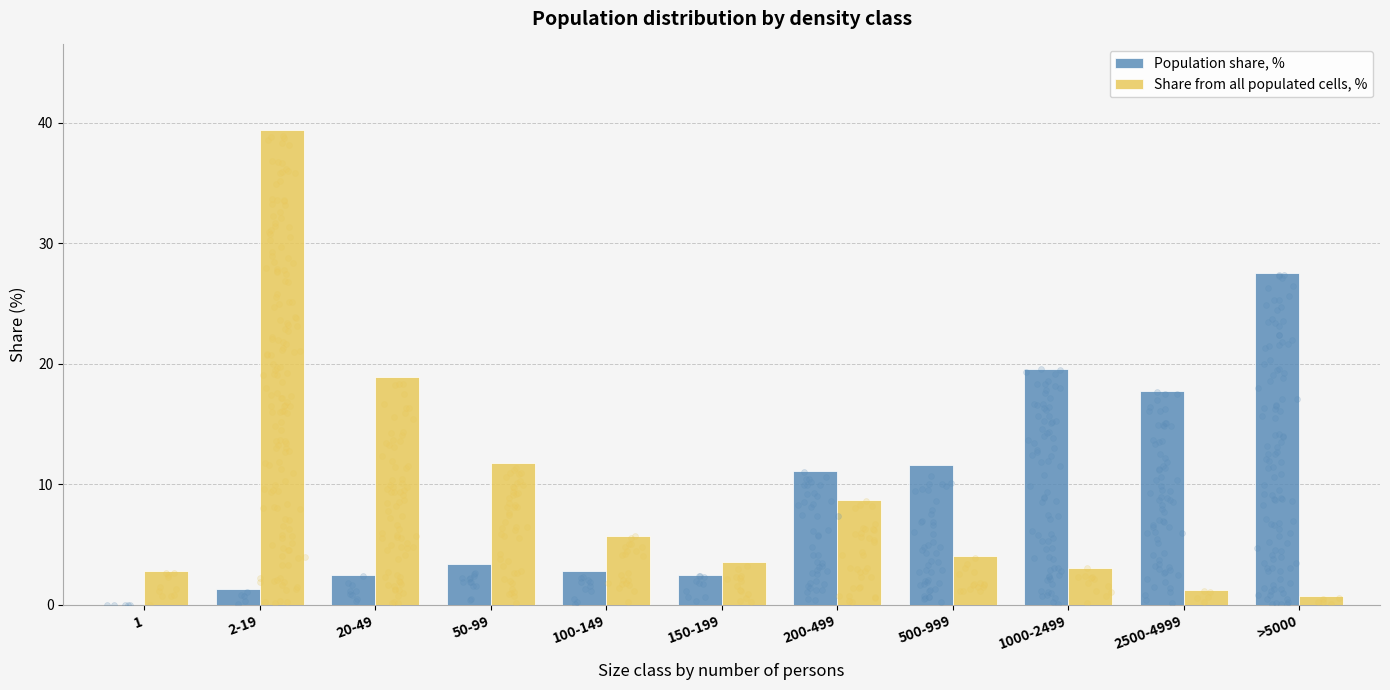

What are all the series names shown in the legend?

Population share, %, Share from all populated cells, %